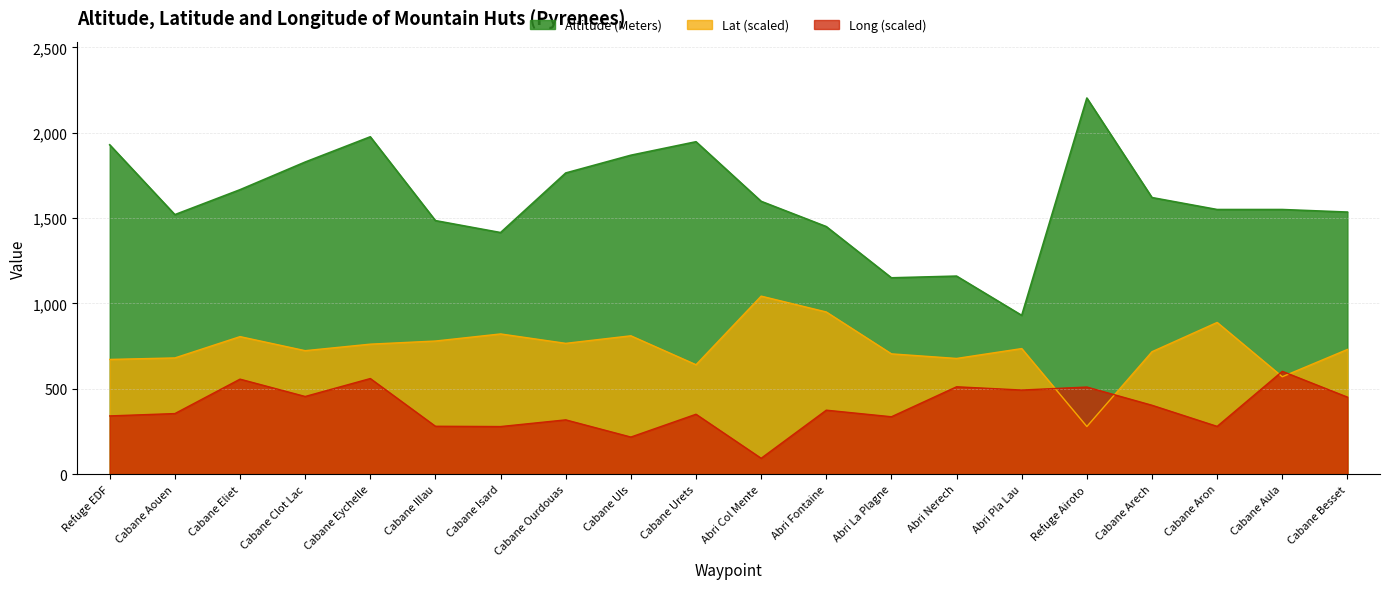

Where is Lat nearest to the value 660?

Refuge EDF